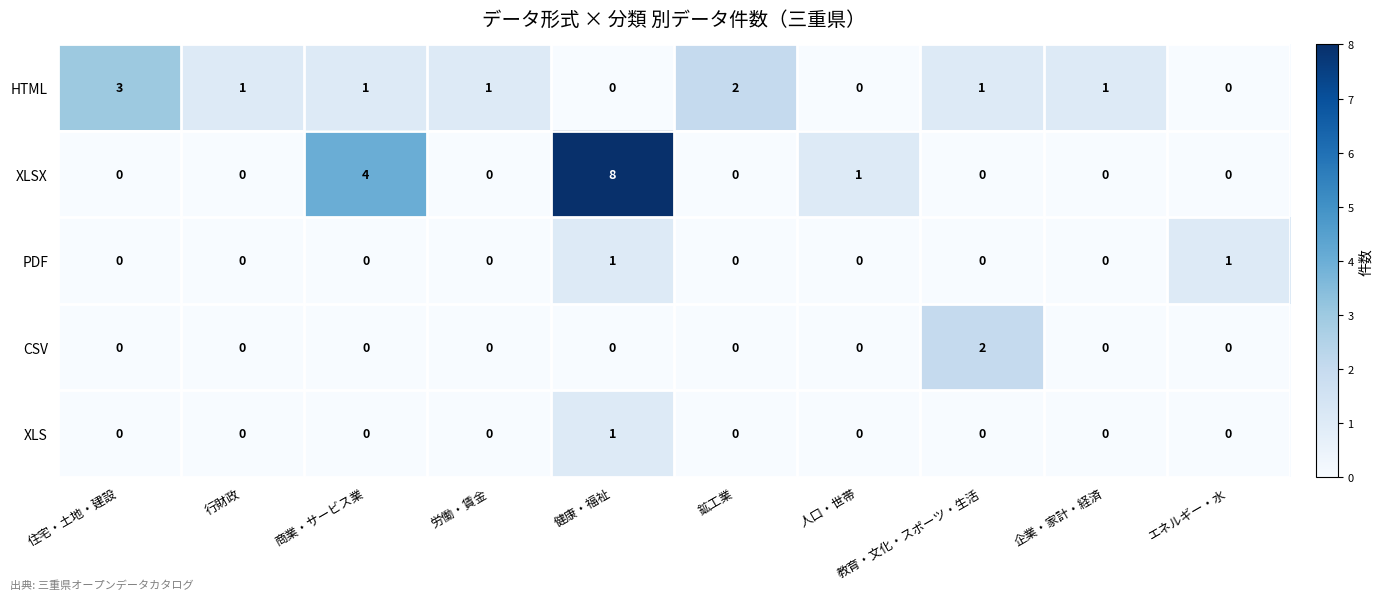

Is it true that CSV equals 0 at 健康・福祉?

True